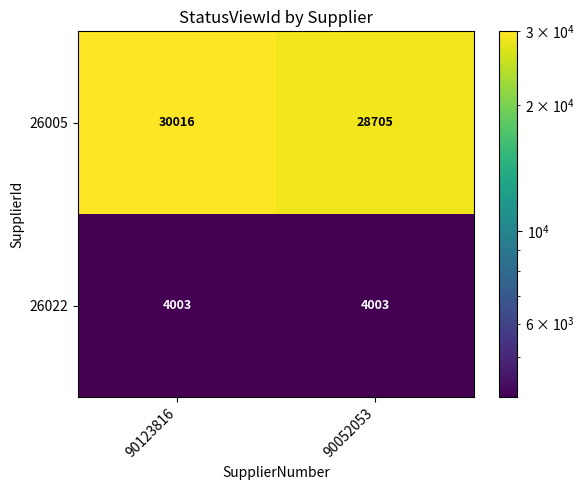

What is the average value of the 26022 series?

4003